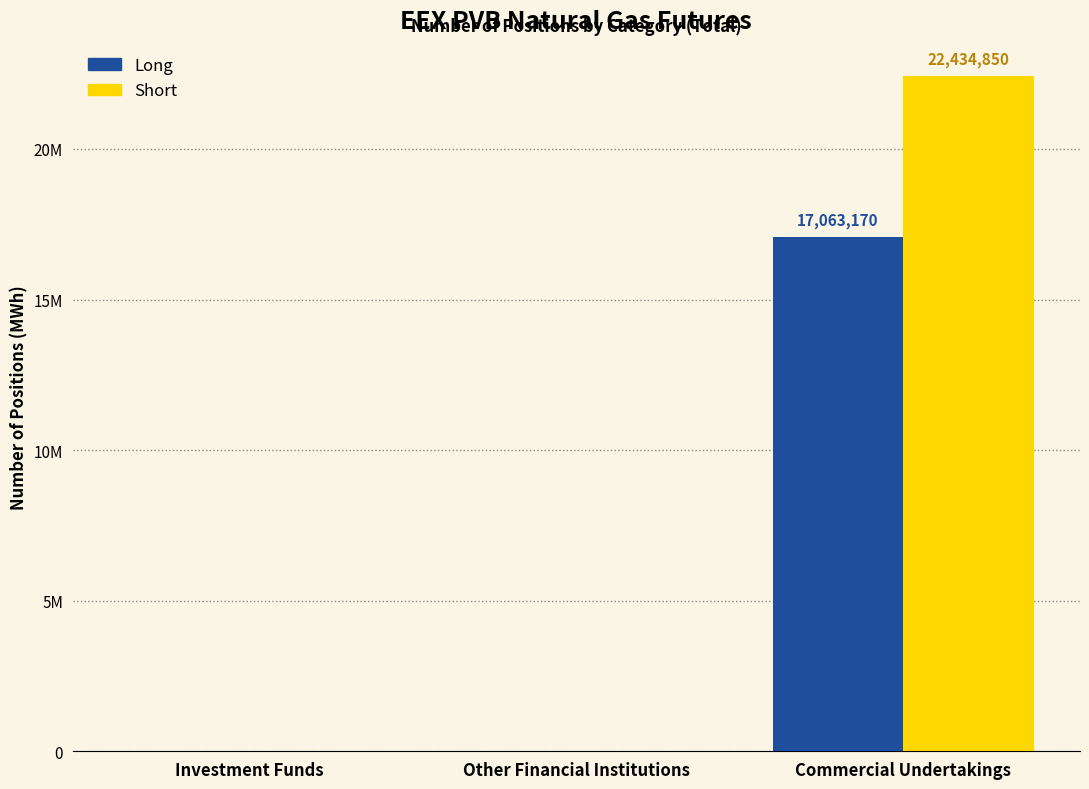

What are all the series names shown in the legend?

Long, Short